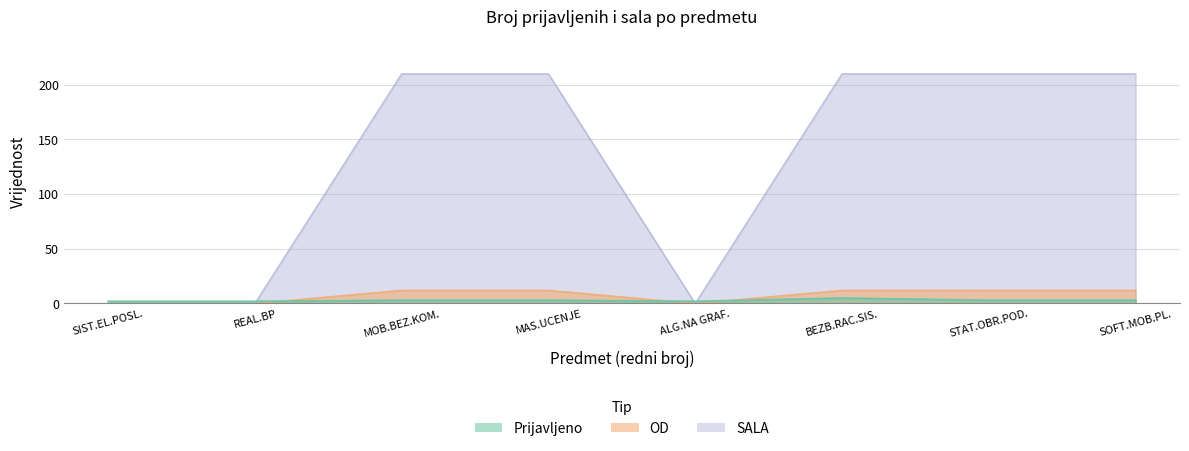

Between ALG.NA GRAF. and SOFT.MOB.PL., which series saw the biggest shift?

SALA